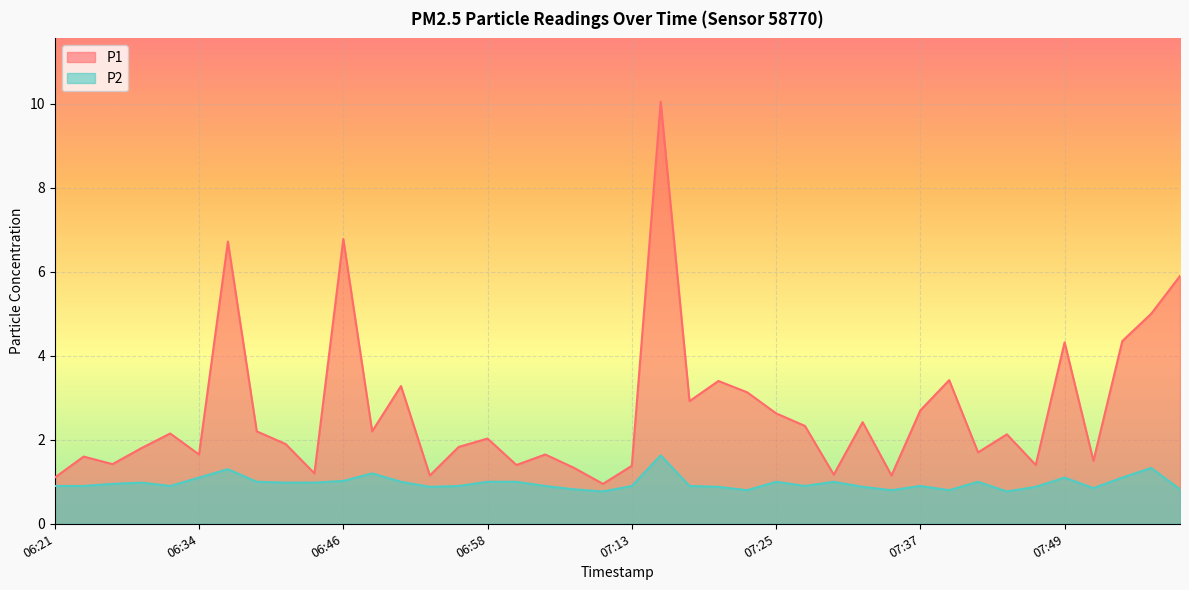

What is the maximum value shown in the chart?

10.1